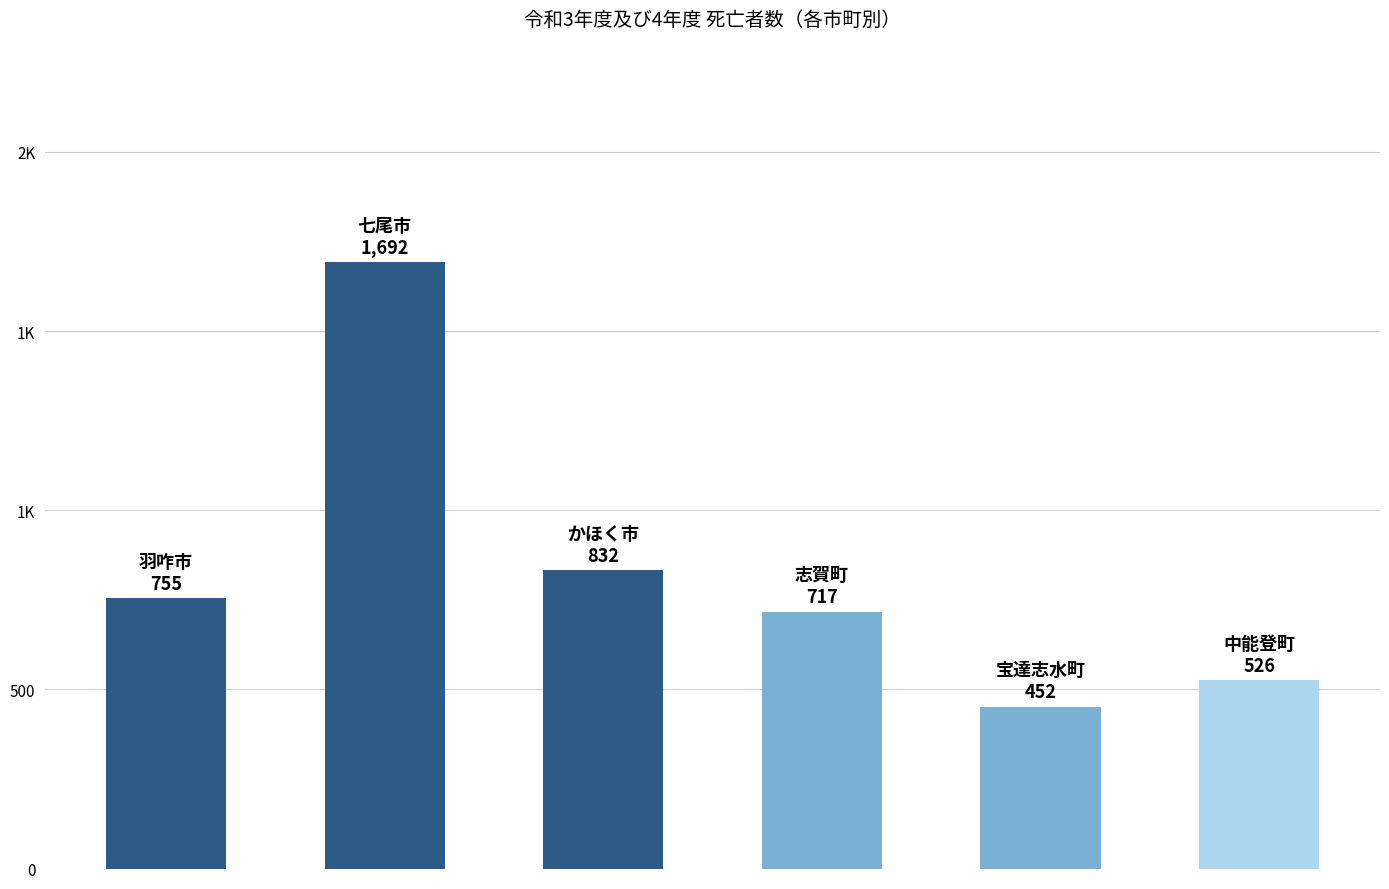

Does the chart contain any negative values?

No